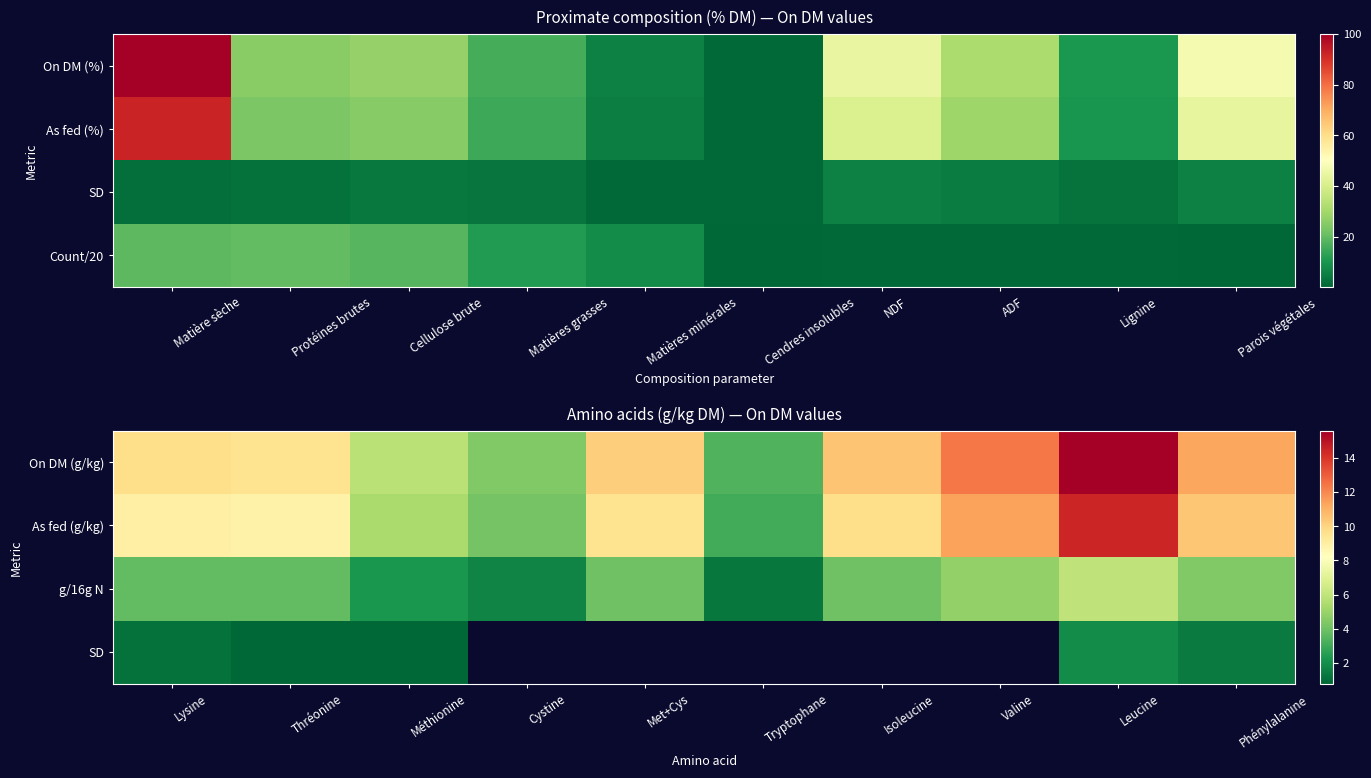

Which series has the largest total across all categories?

On DM (g/kg)